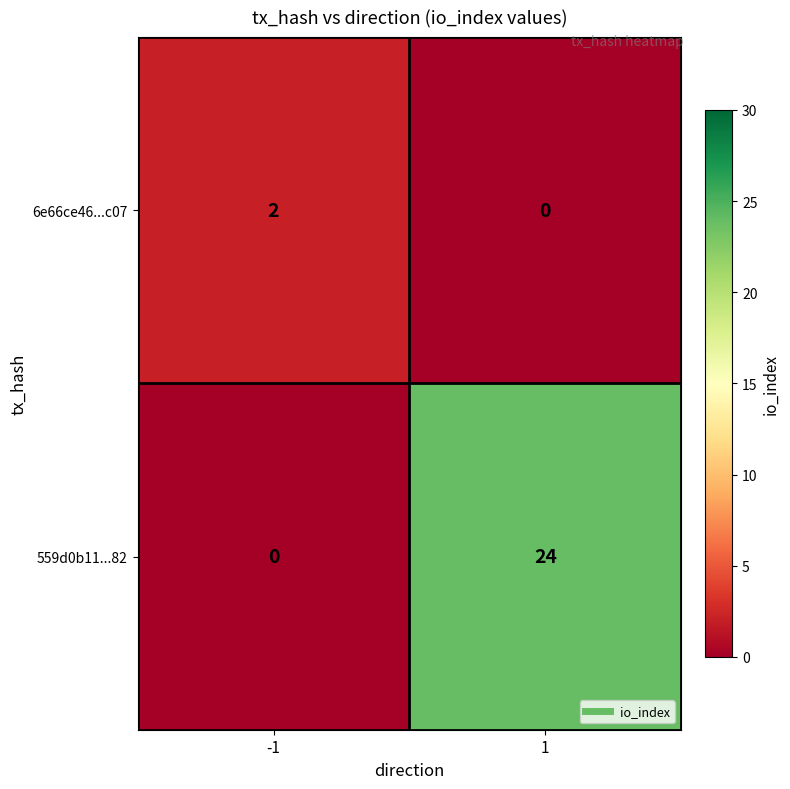

Reading right to left, transcribe all the data shown in this chart.

6e66ce46...c07: 1=0	-1=2
559d0b11...82: 1=24	-1=0